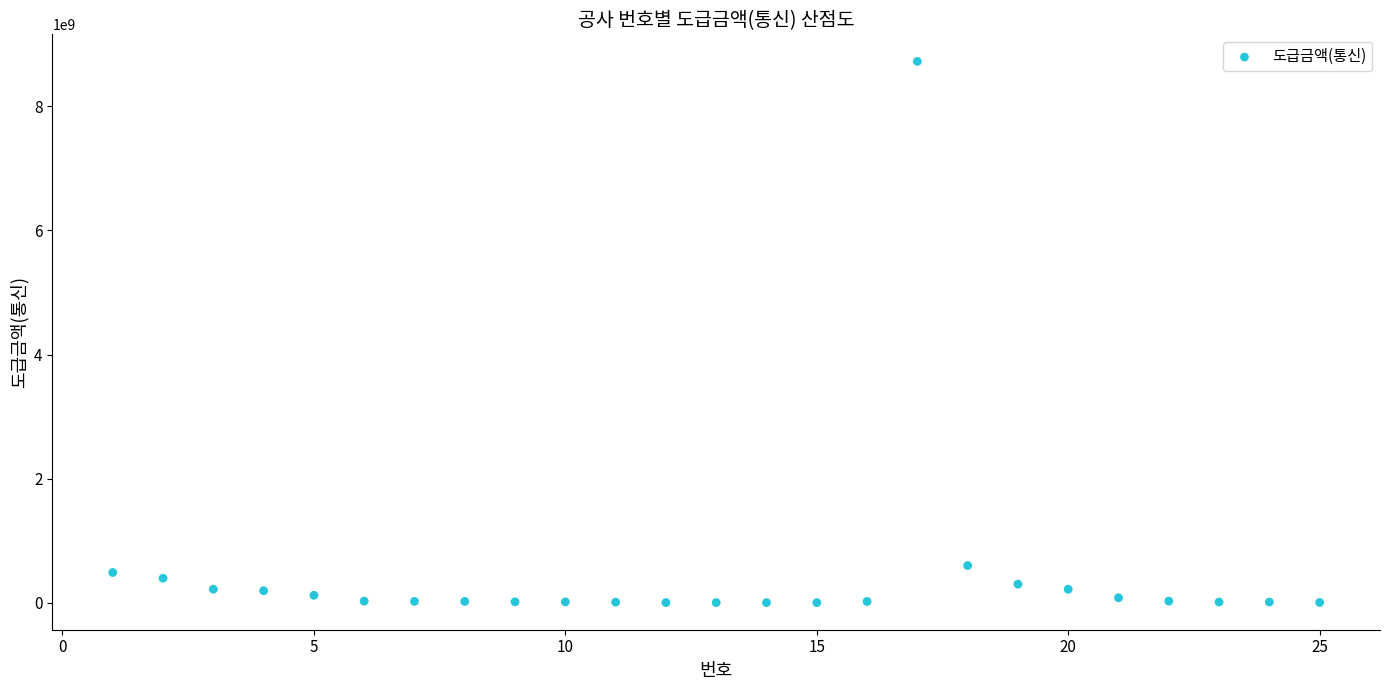

What is the range of X values (max minus min)?

24